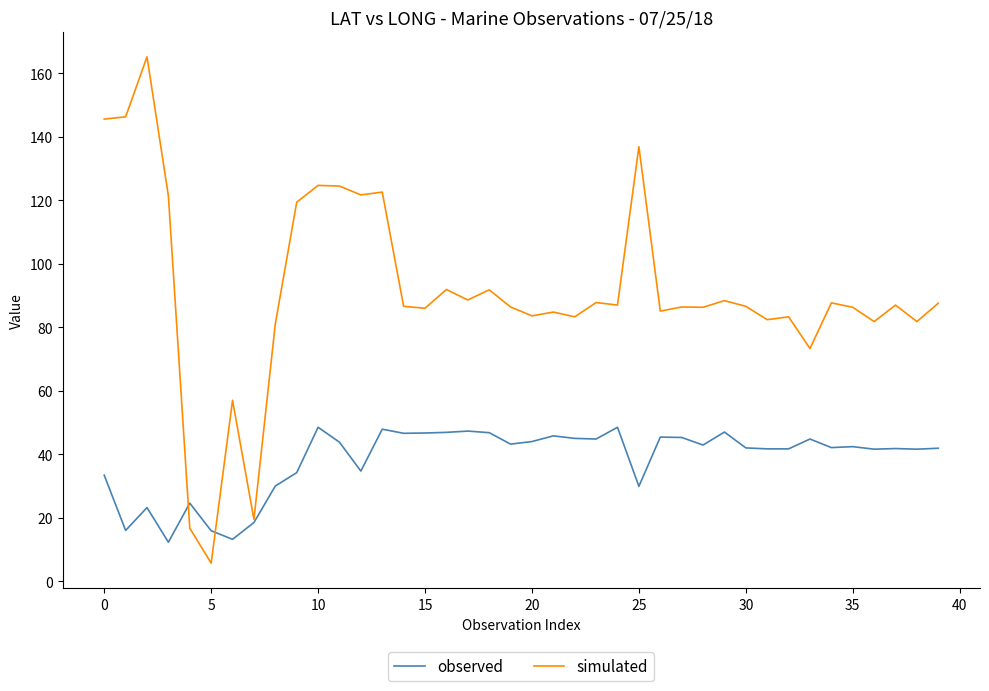

What is the average value of the observed series?

38.3